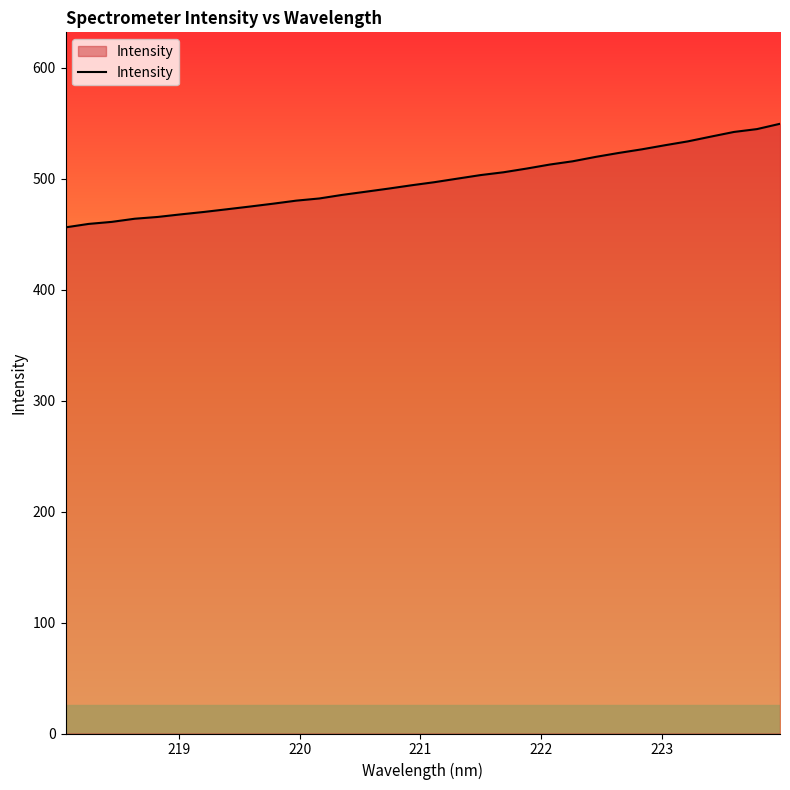

What is the smallest value displayed?

456.1